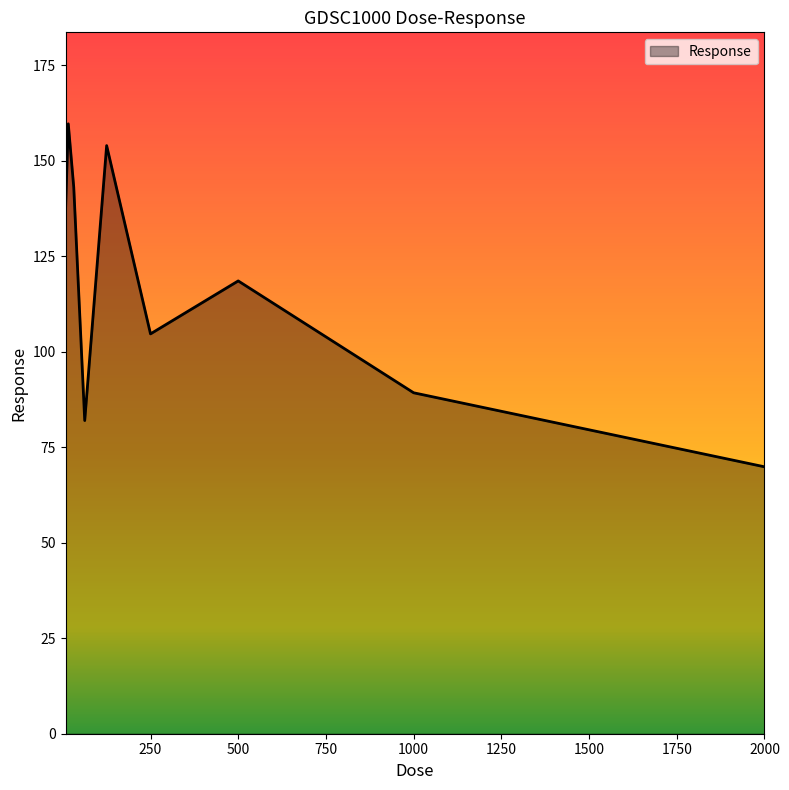

What is the smallest value displayed?

69.9